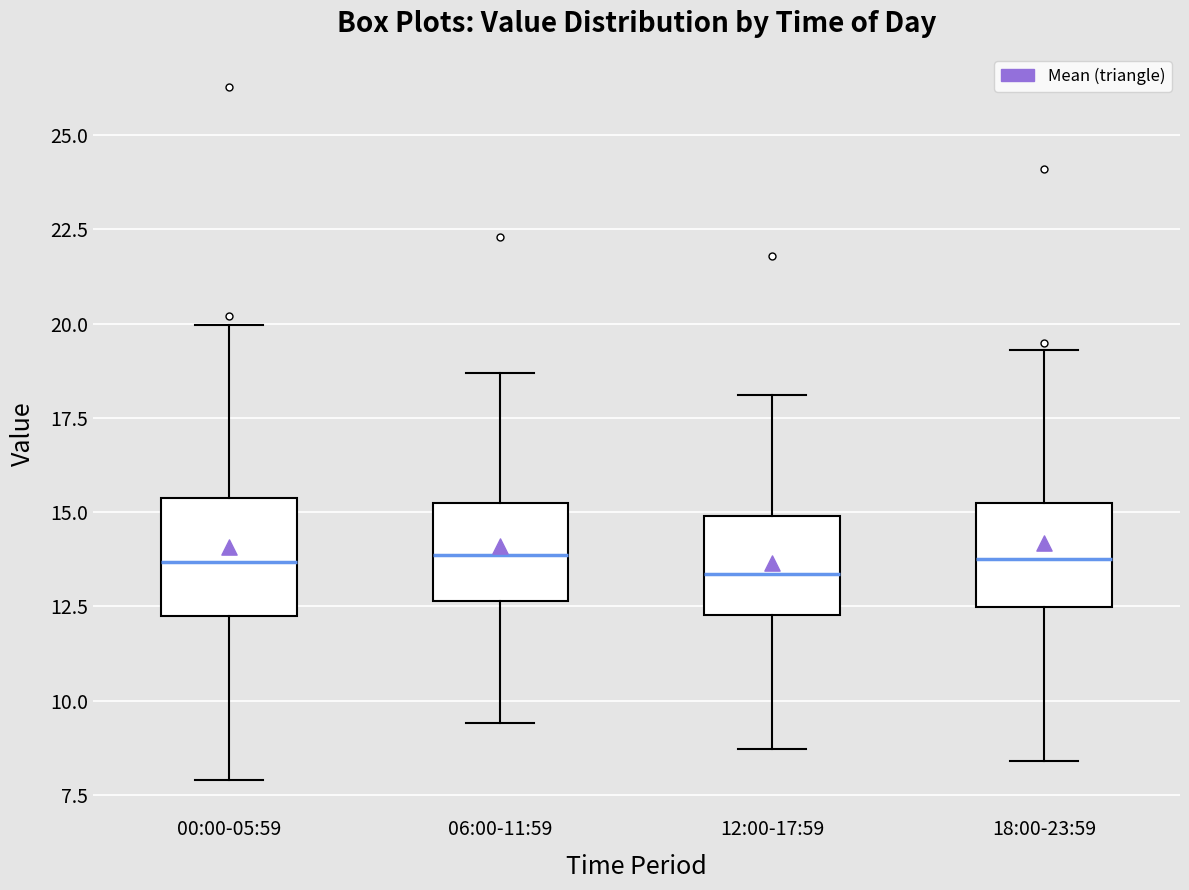

Where is the lower edge of the box for 06:00-11:59 on the y-axis? The values are not printed on the chart, so give them approximately, as read against the axis.

12.5